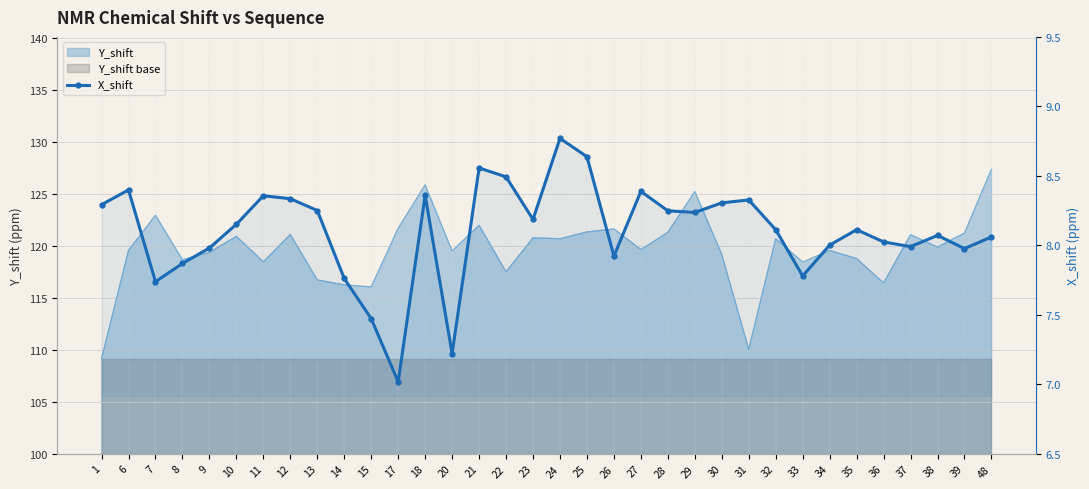

Where does the data first go above 8?

1